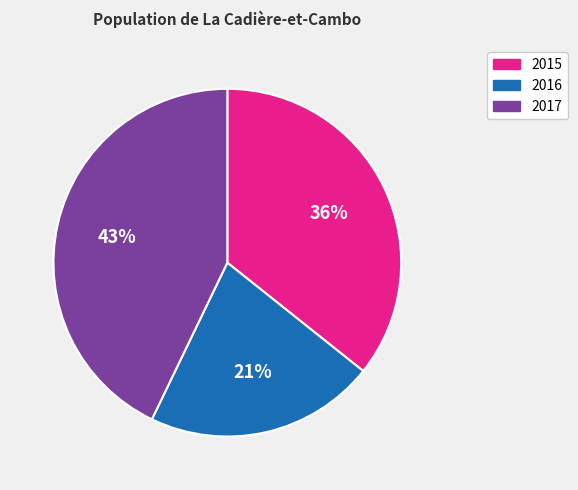

To the nearest percent, what is the average slice percentage?

33%